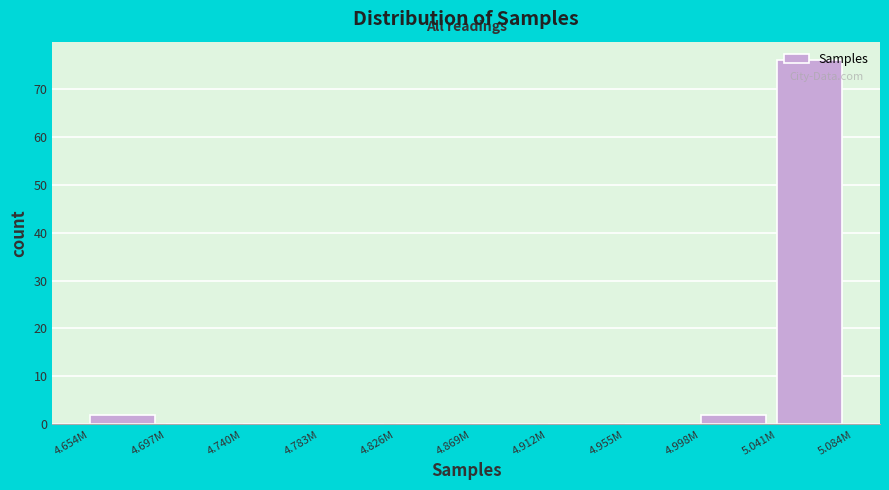

Is it true that the value at 4.740M is -28?

False